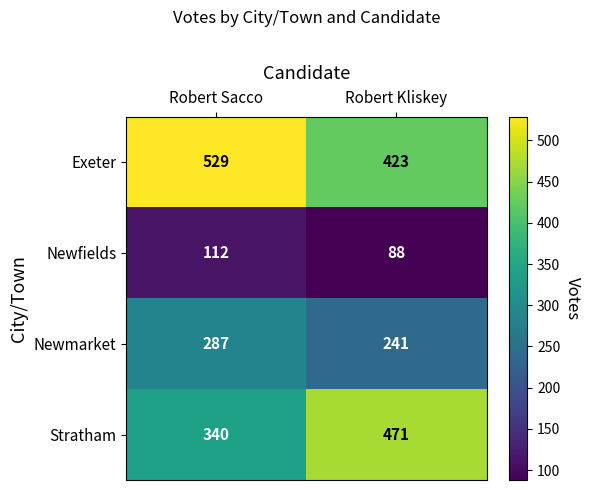

Reading left to right, list all the values displayed in this chart.

Exeter: 529	423
Newfields: 112	88
Newmarket: 287	241
Stratham: 340	471